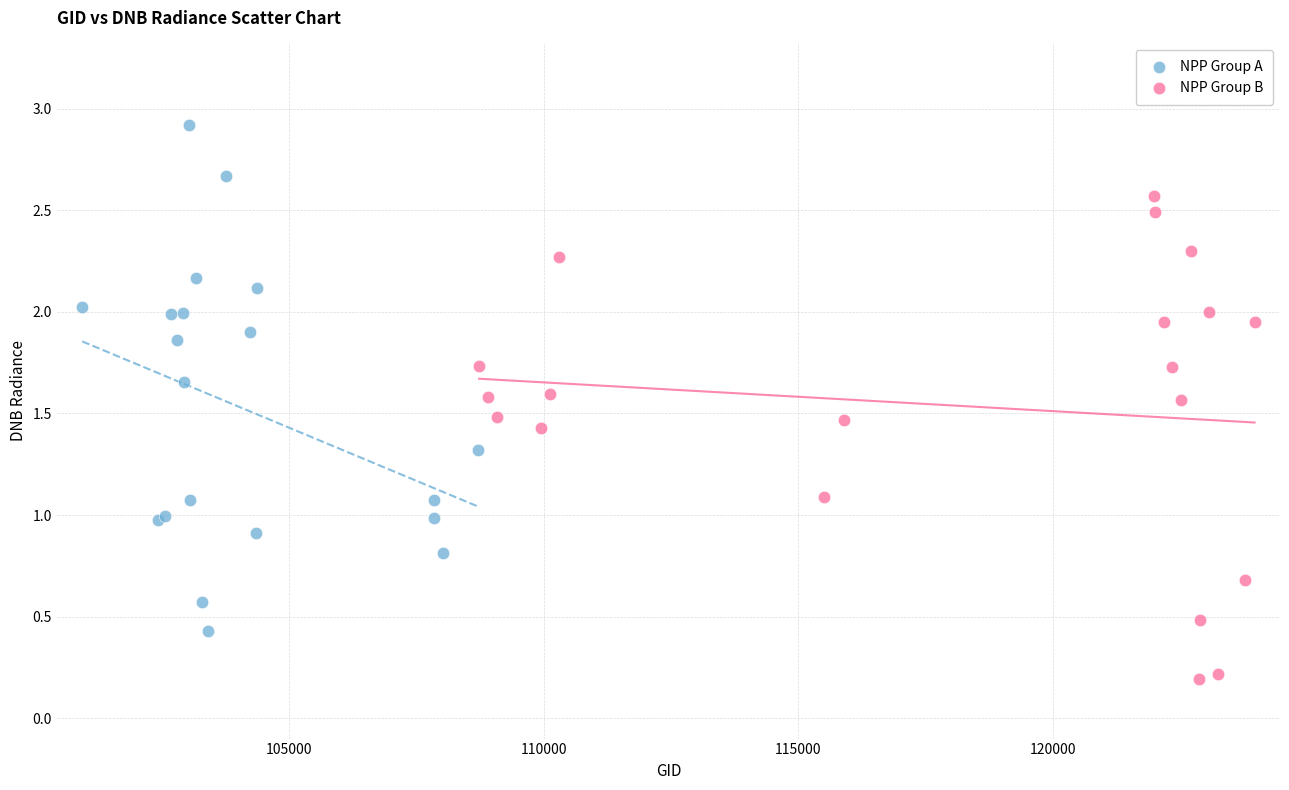

Which series has the largest Y range (max minus min)?

NPP Group A